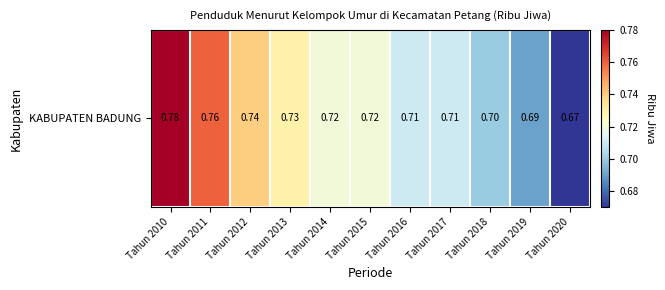

What is the minimum value shown in the chart?

0.7